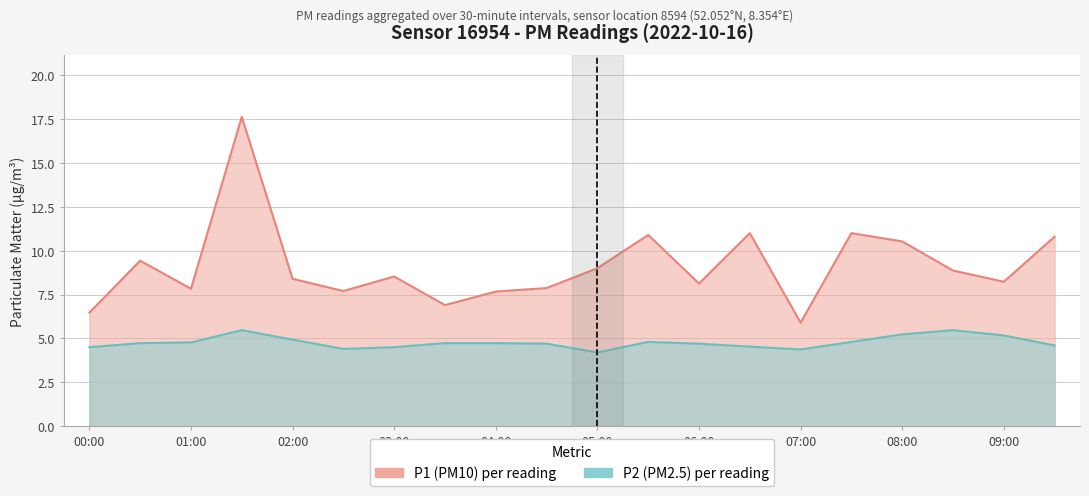

The value of P2 at 02:00 is 4.9. True or false?

True